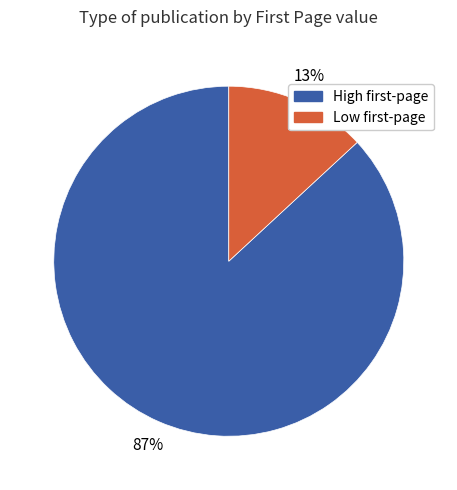

Does any single category account for the majority?

Yes